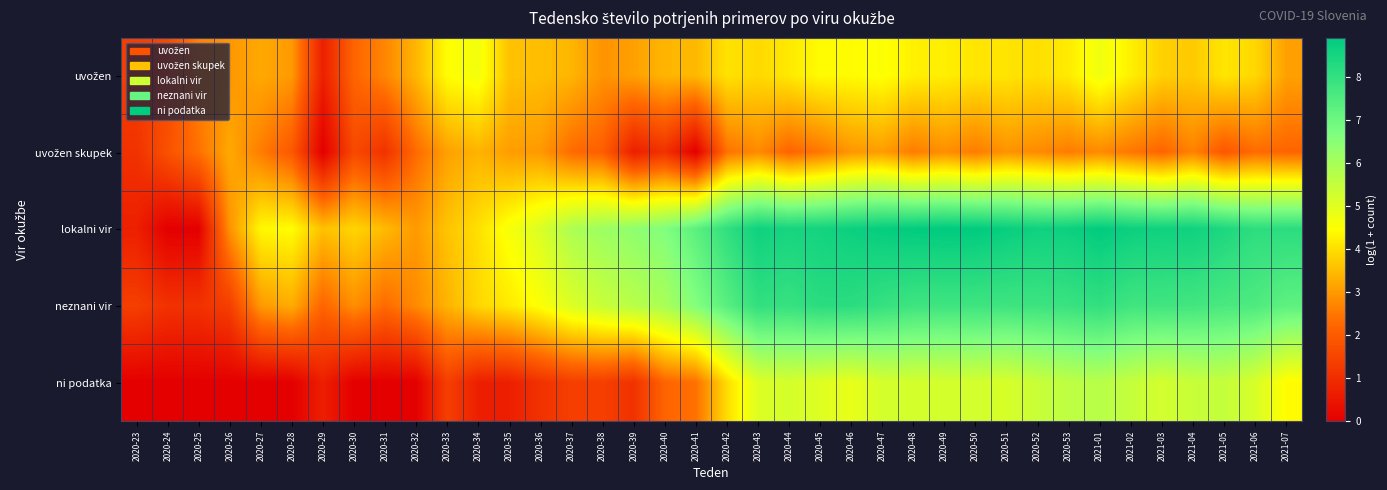

At which category does the chart reach its peak across all series?

2020-49